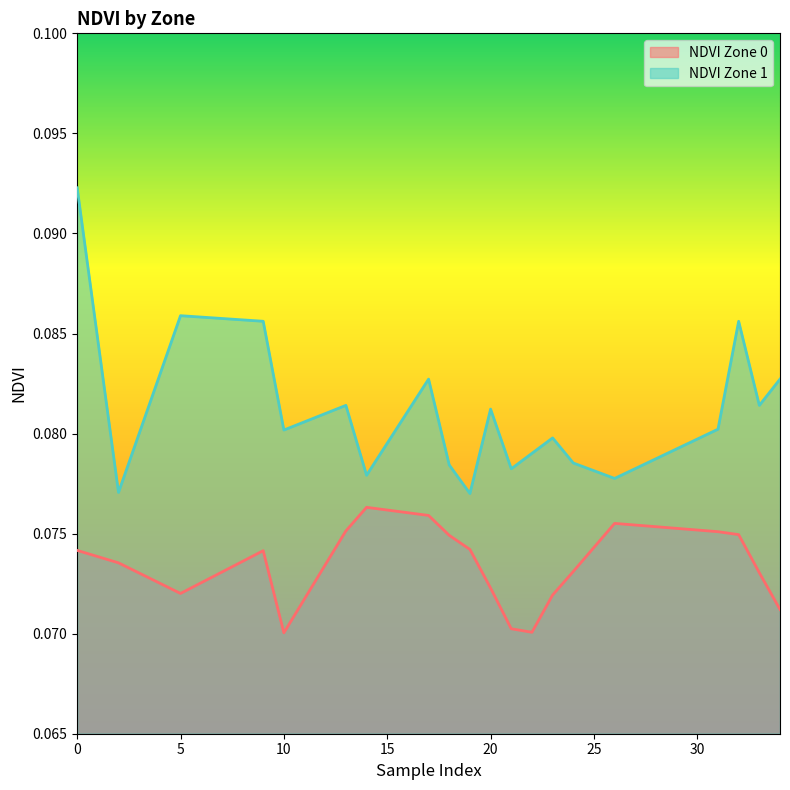

What is the value of the NDVI Zone 0 point at the 7th from the left?

0.1